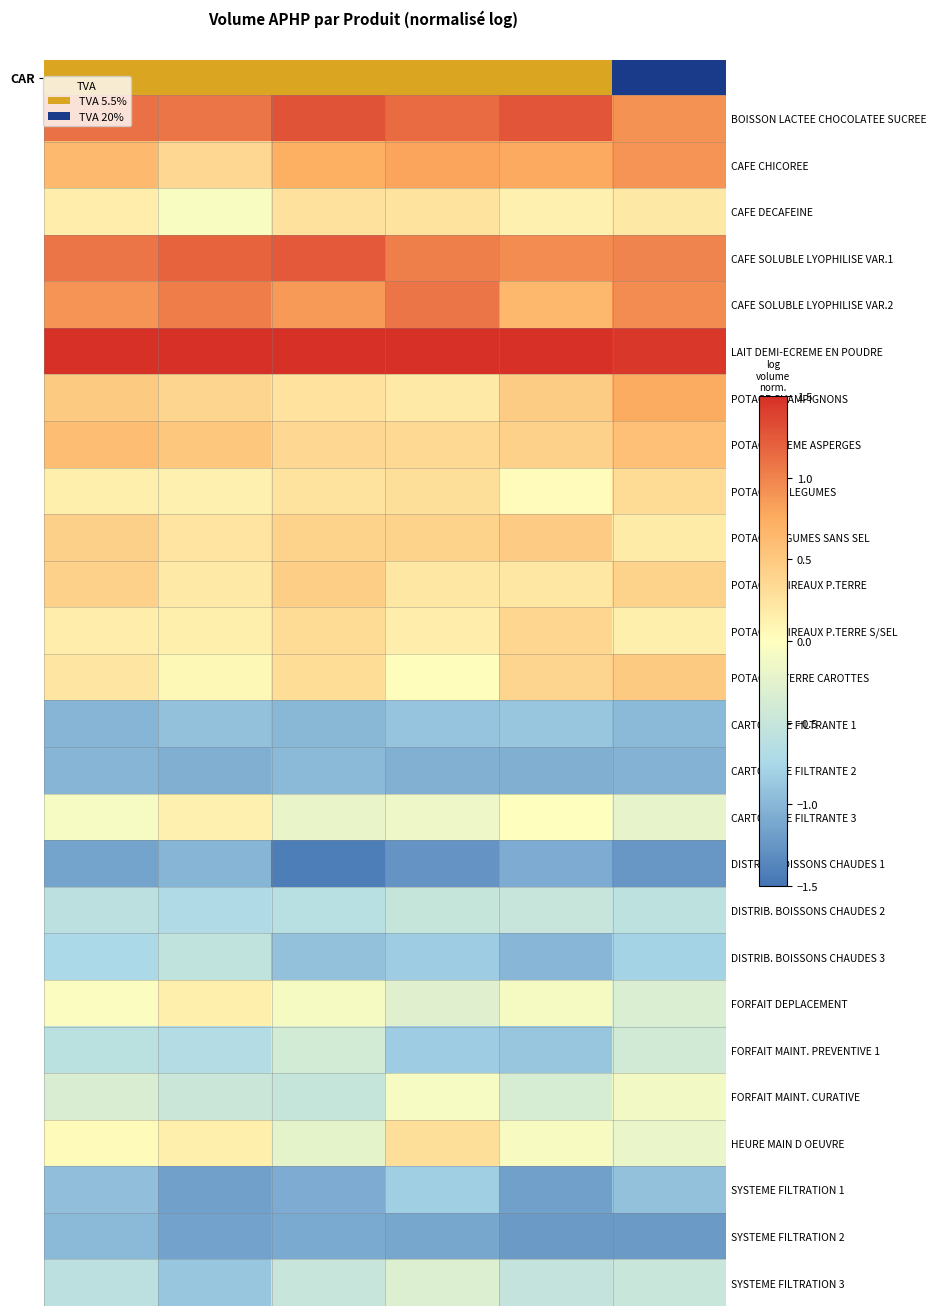

At how many categories does at least one series exceed -1?

6